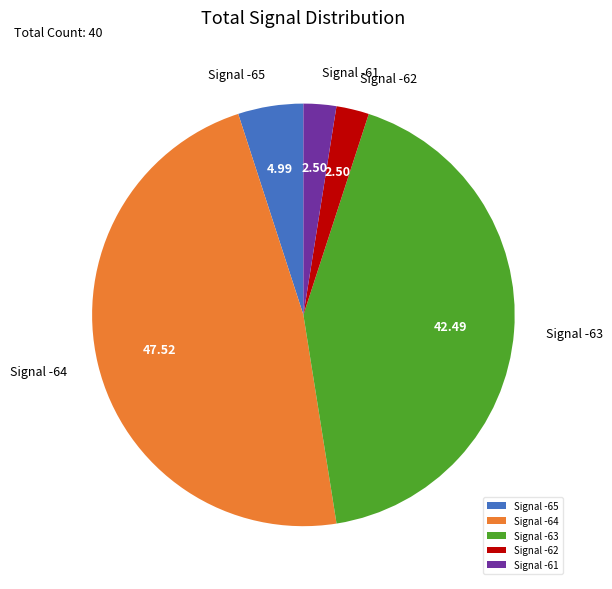

Which has a higher value, Signal -62 or Signal -65?

Signal -65